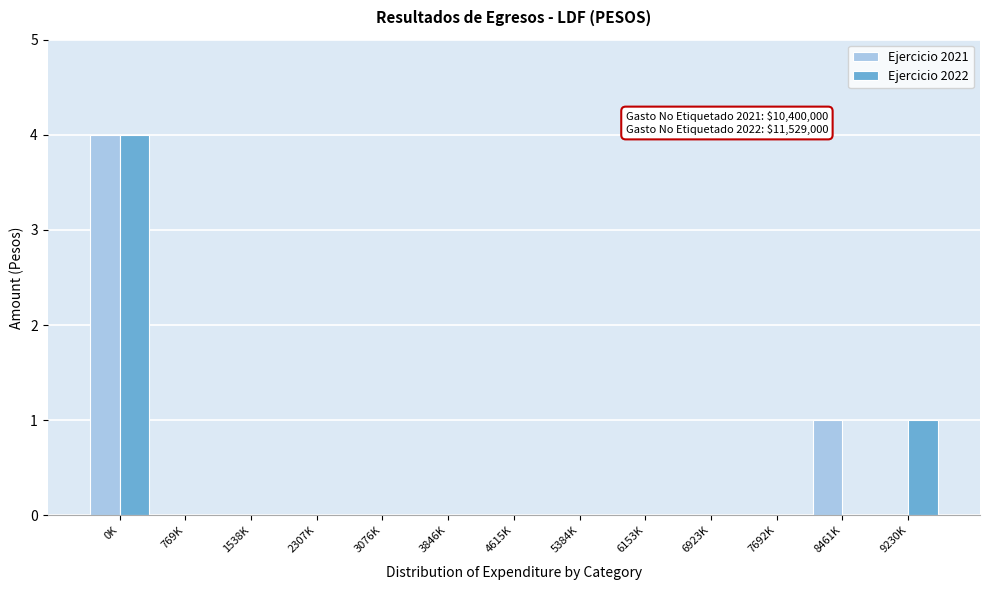

Reading right to left, extract all data points from this chart.

Ejercicio 2021: 9230K=0	8461K=1	7692K=0	6923K=0	6153K=0	5384K=0	4615K=0	3846K=0	3076K=0	2307K=0	1538K=0	769K=0	0K=4
Ejercicio 2022: 9230K=1	8461K=0	7692K=0	6923K=0	6153K=0	5384K=0	4615K=0	3846K=0	3076K=0	2307K=0	1538K=0	769K=0	0K=4